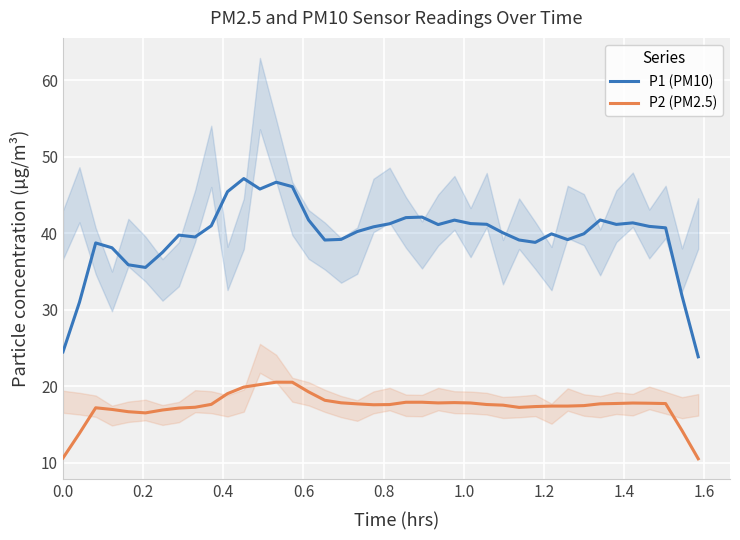

How many lines are shown in the chart?

2